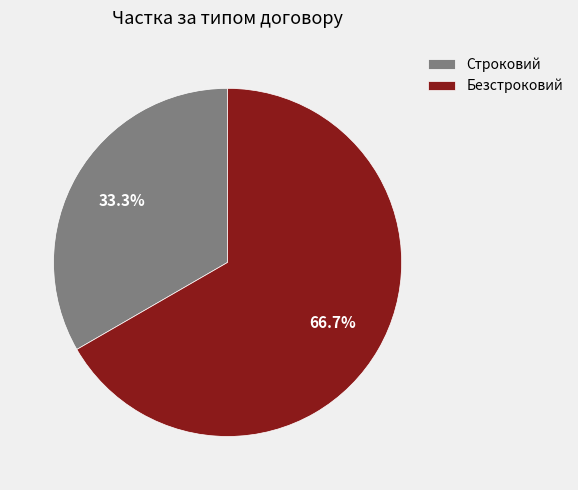

What percentage is the Строковий slice, to the nearest percent?

33%